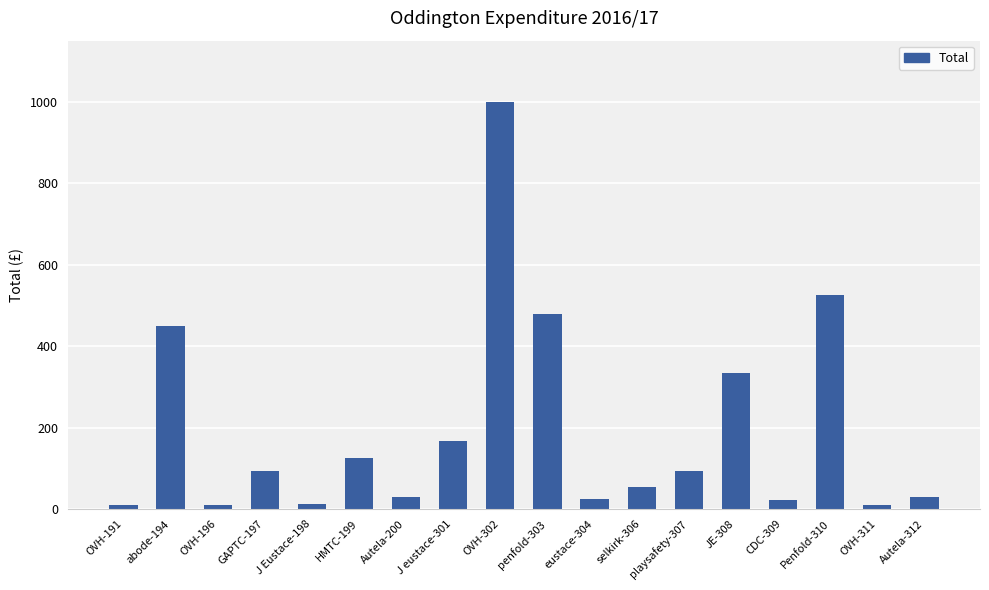

True or false: the data shows 525.0 at Penfold-310.

True